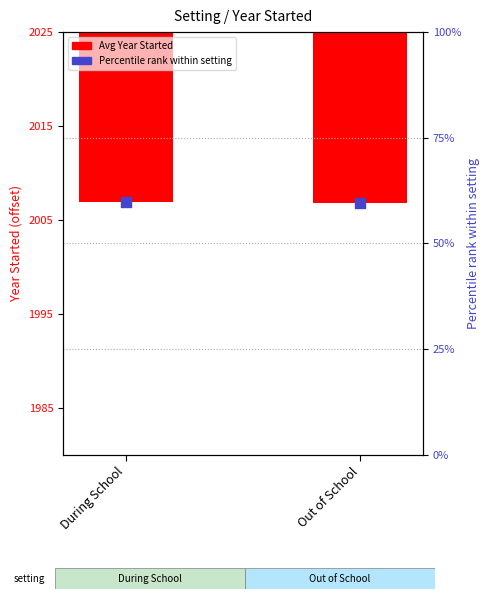

Which series contains the highest Y value?

Percentile rank